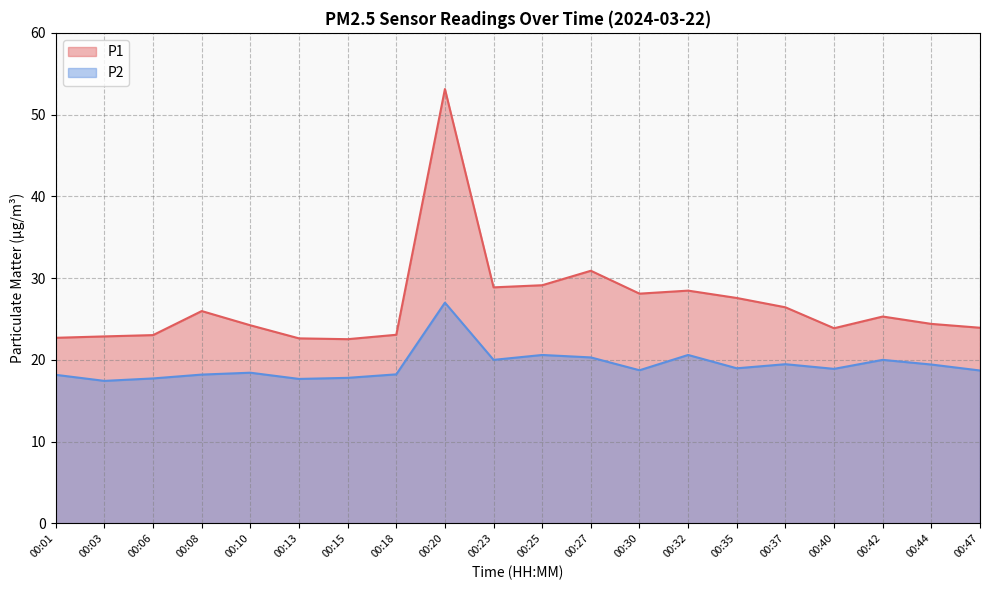

What is the value of the P2 point at the 14th from the left?

20.6